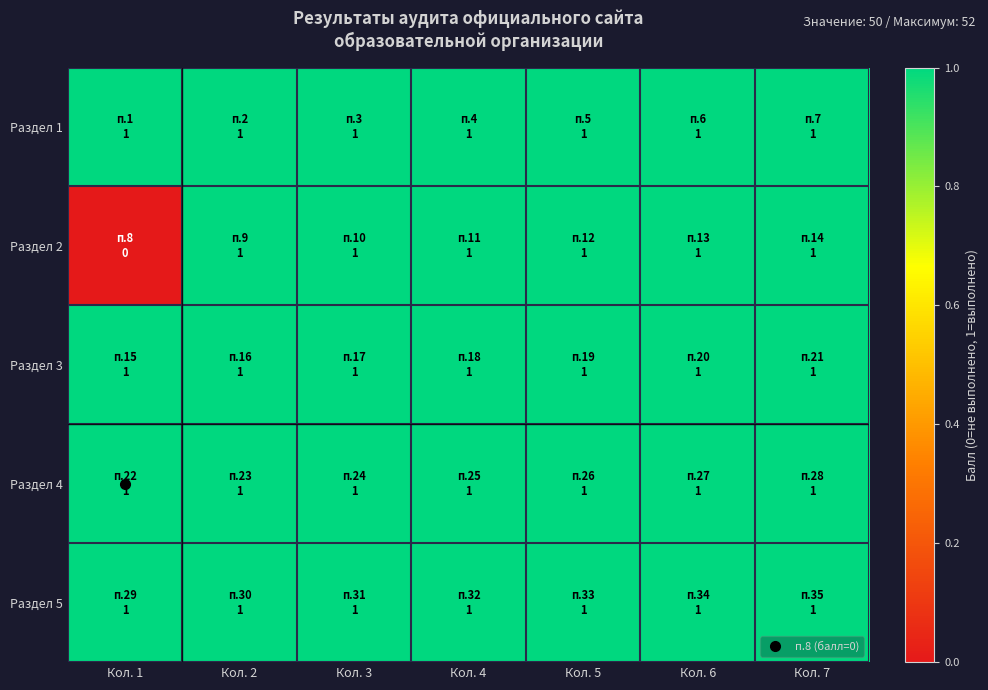

Reading right to left, what are all the values shown in this chart?

Раздел 1: Кол. 7=1	Кол. 6=1	Кол. 5=1	Кол. 4=1	Кол. 3=1	Кол. 2=1	Кол. 1=1
Раздел 2: Кол. 7=1	Кол. 6=1	Кол. 5=1	Кол. 4=1	Кол. 3=1	Кол. 2=1	Кол. 1=0
Раздел 3: Кол. 7=1	Кол. 6=1	Кол. 5=1	Кол. 4=1	Кол. 3=1	Кол. 2=1	Кол. 1=1
Раздел 4: Кол. 7=1	Кол. 6=1	Кол. 5=1	Кол. 4=1	Кол. 3=1	Кол. 2=1	Кол. 1=1
Раздел 5: Кол. 7=1	Кол. 6=1	Кол. 5=1	Кол. 4=1	Кол. 3=1	Кол. 2=1	Кол. 1=1